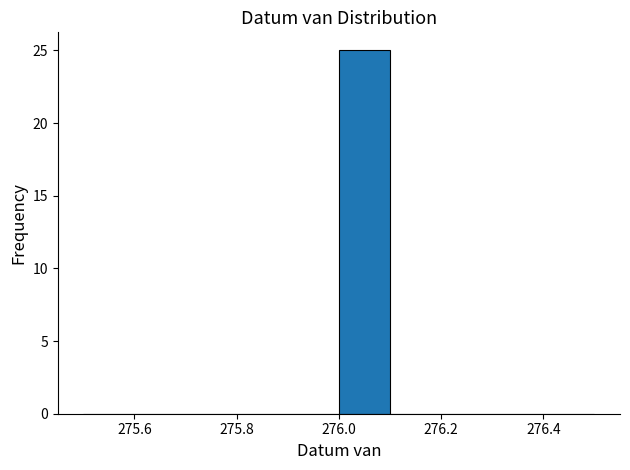

How tall is the bar that spans 276.0 to 276.1 on the x-axis? The values are not printed on the chart, so give them approximately, as read against the axis.

25